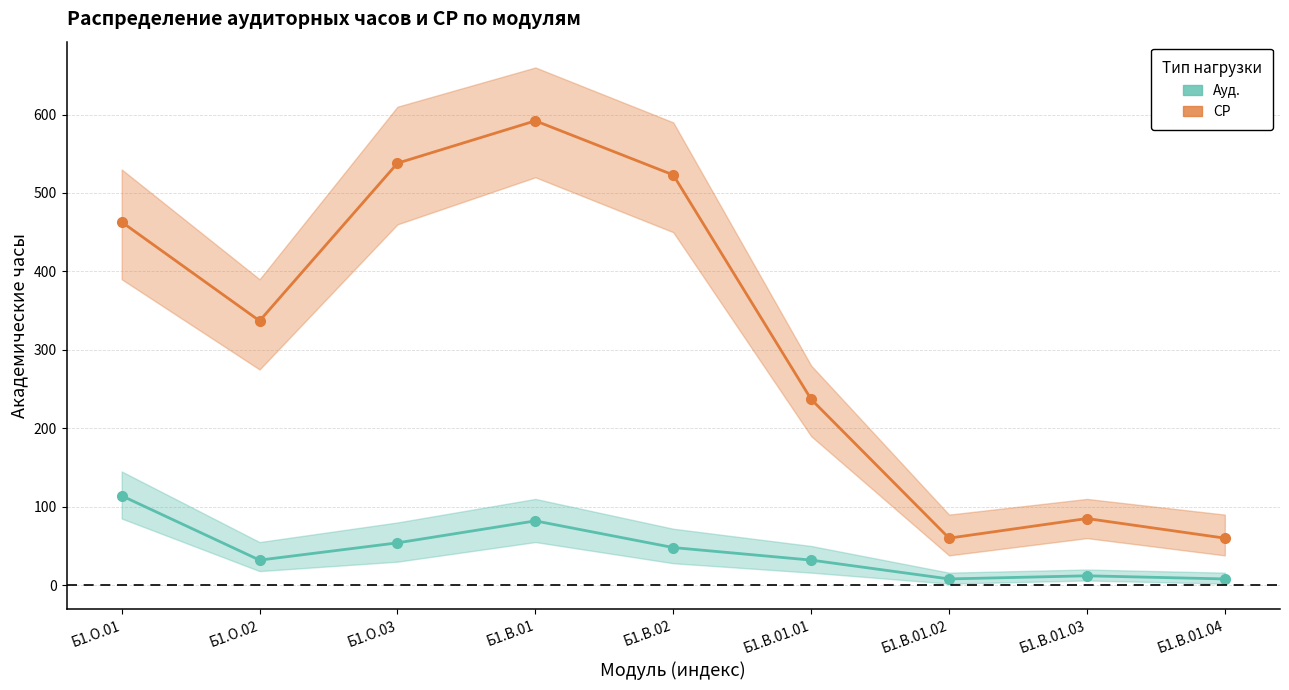

True or false: Ауд. has a value of 8 at Б1.В.01.04.

True